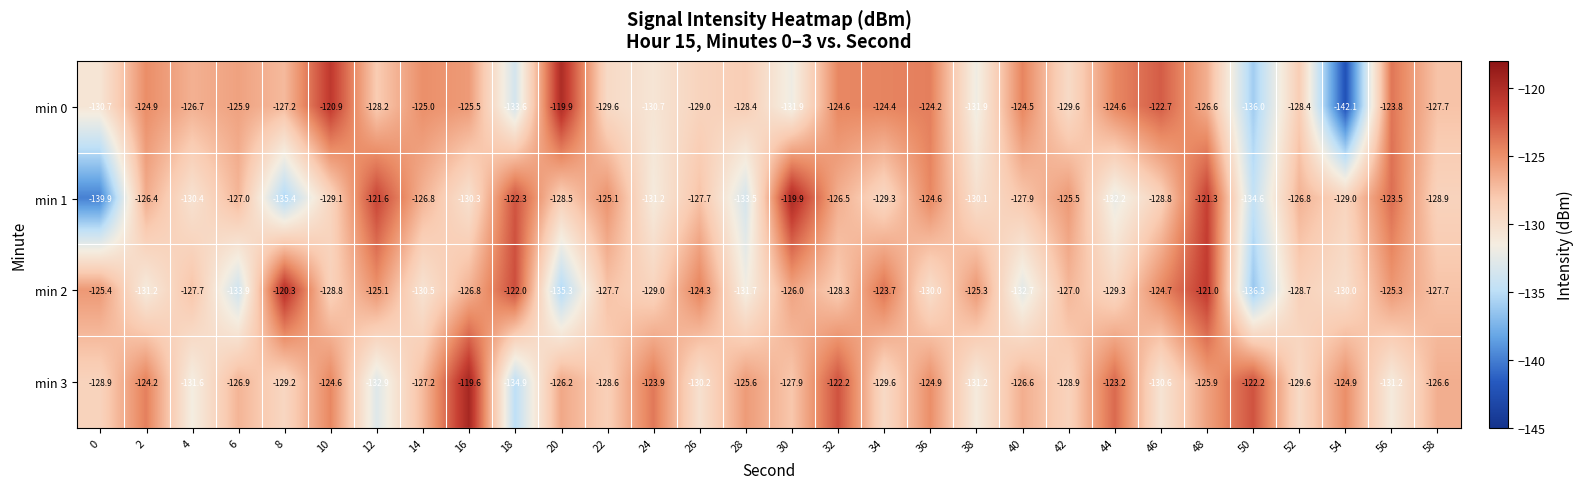

At 18, list the series in order from largest to smallest.

min 2, min 1, min 0, min 3